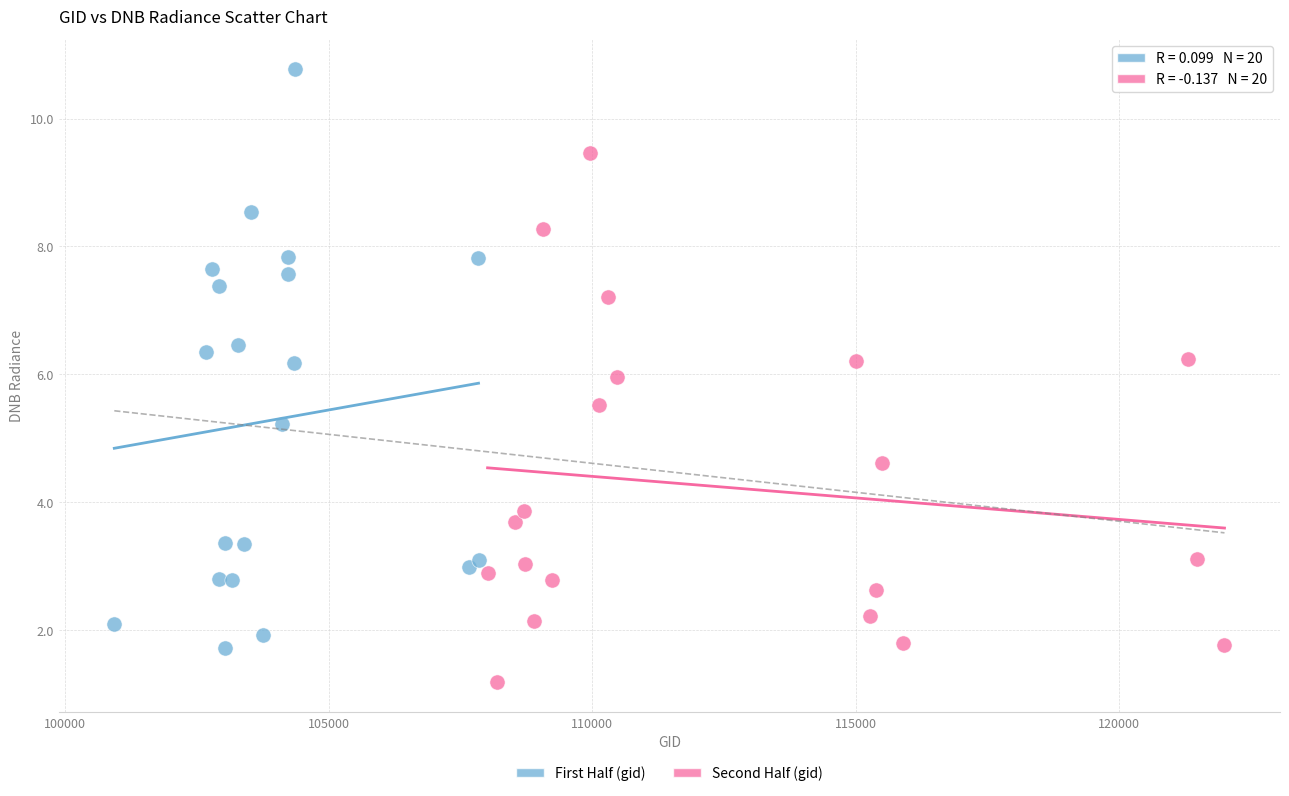

Which series contains the lowest Y value?

Second Half (gid)